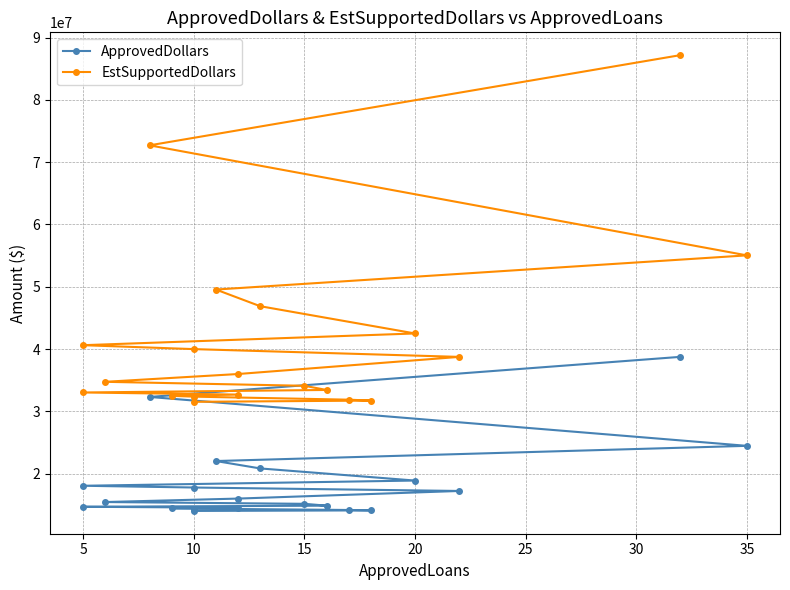

Which series has the widest spread of values?

EstSupportedDollars